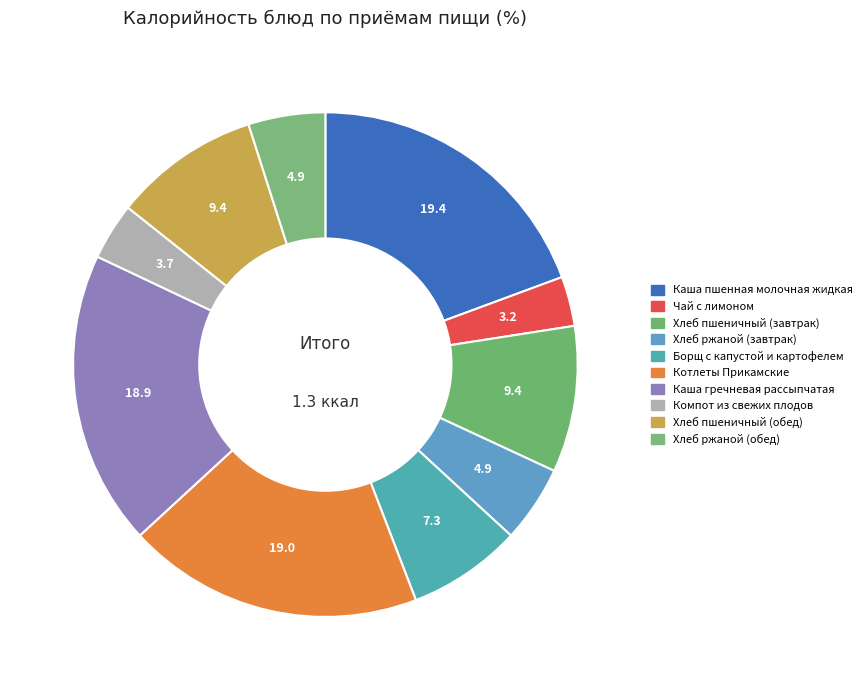

Which category has the biggest portion of the pie?

Каша пшенная молочная жидкая